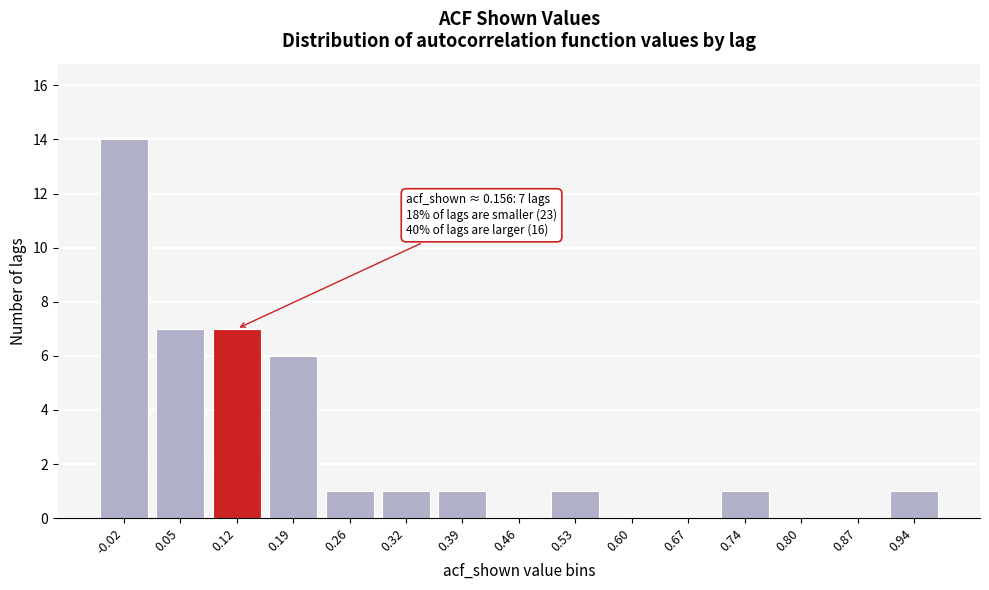

Reading right to left, what are all the values shown in this chart?

0.94=1	0.87=0	0.80=0	0.74=1	0.67=0	0.60=0	0.53=1	0.46=0	0.39=1	0.32=1	0.26=1	0.19=6	0.12=7	0.05=7	-0.02=14